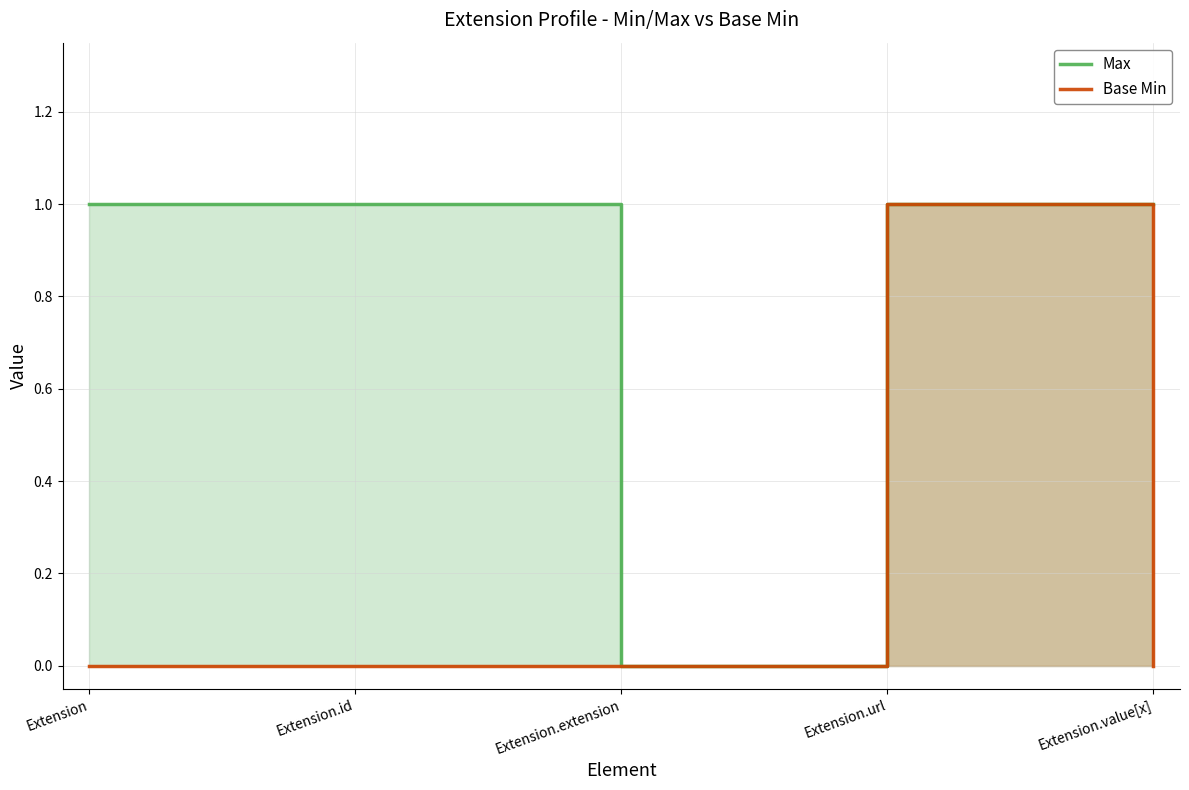

True or false: Base Min and Max intersect in this chart.

False